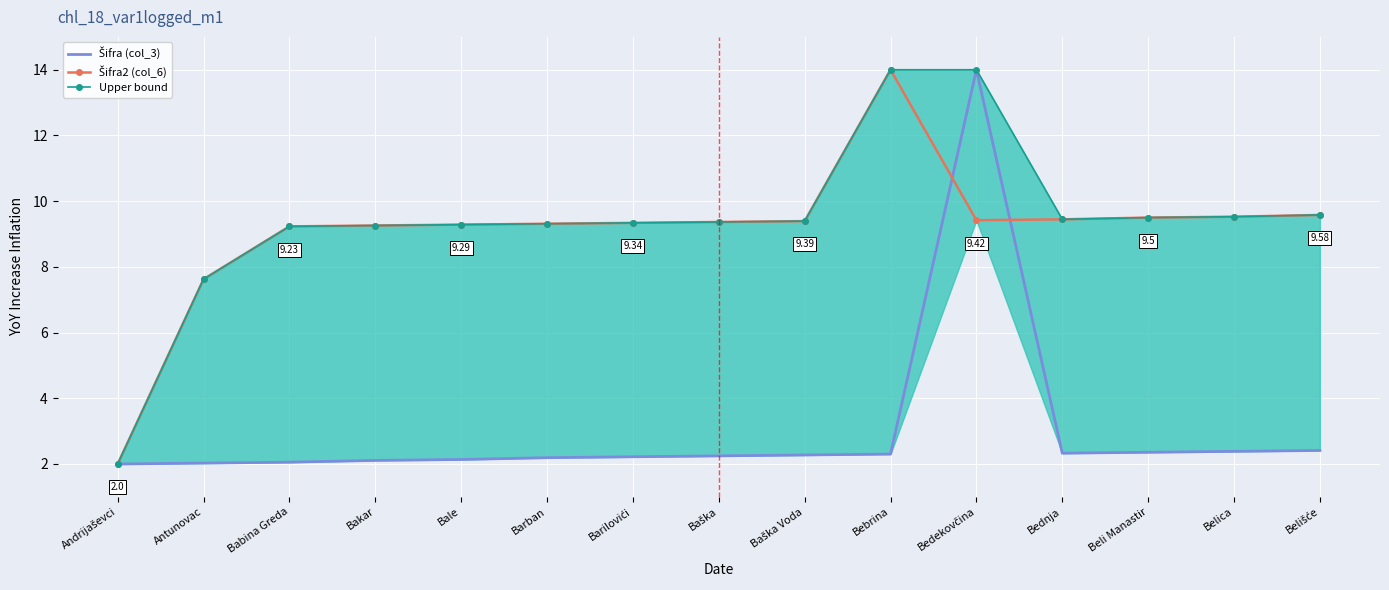

How many values in the Šifra2 (col_6) series are below 9?

2